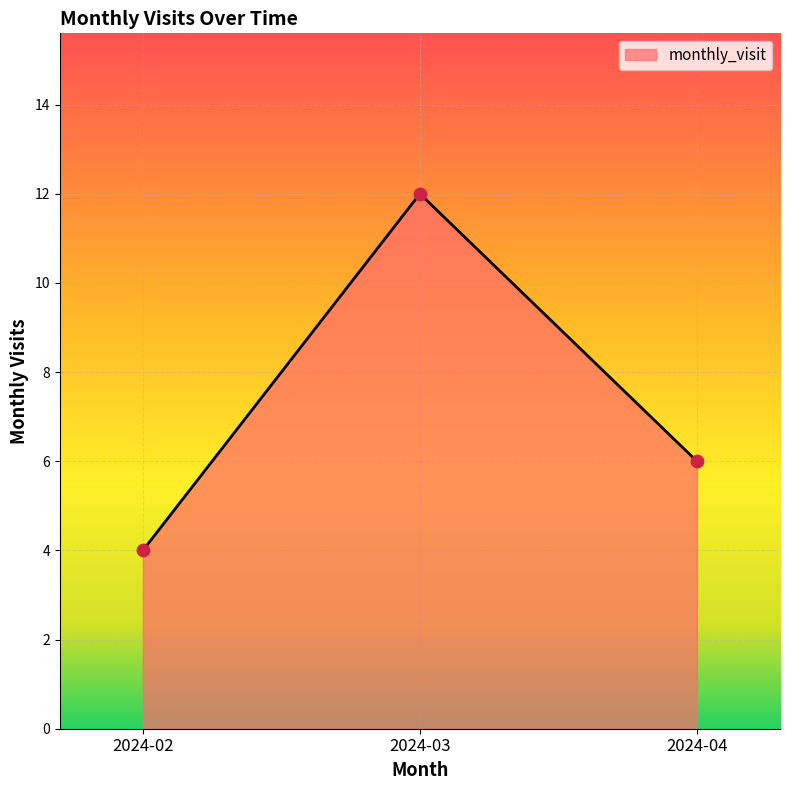

What is the change in value from 2024-02 to 2024-04?

+2